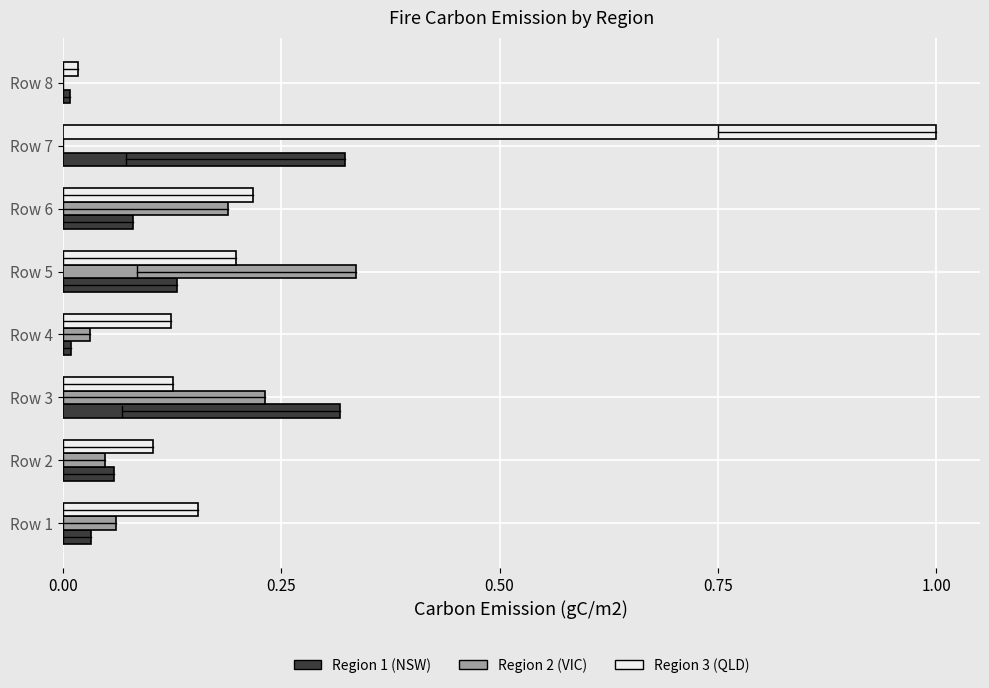

At which category is the sum across all series the highest?

Row 7